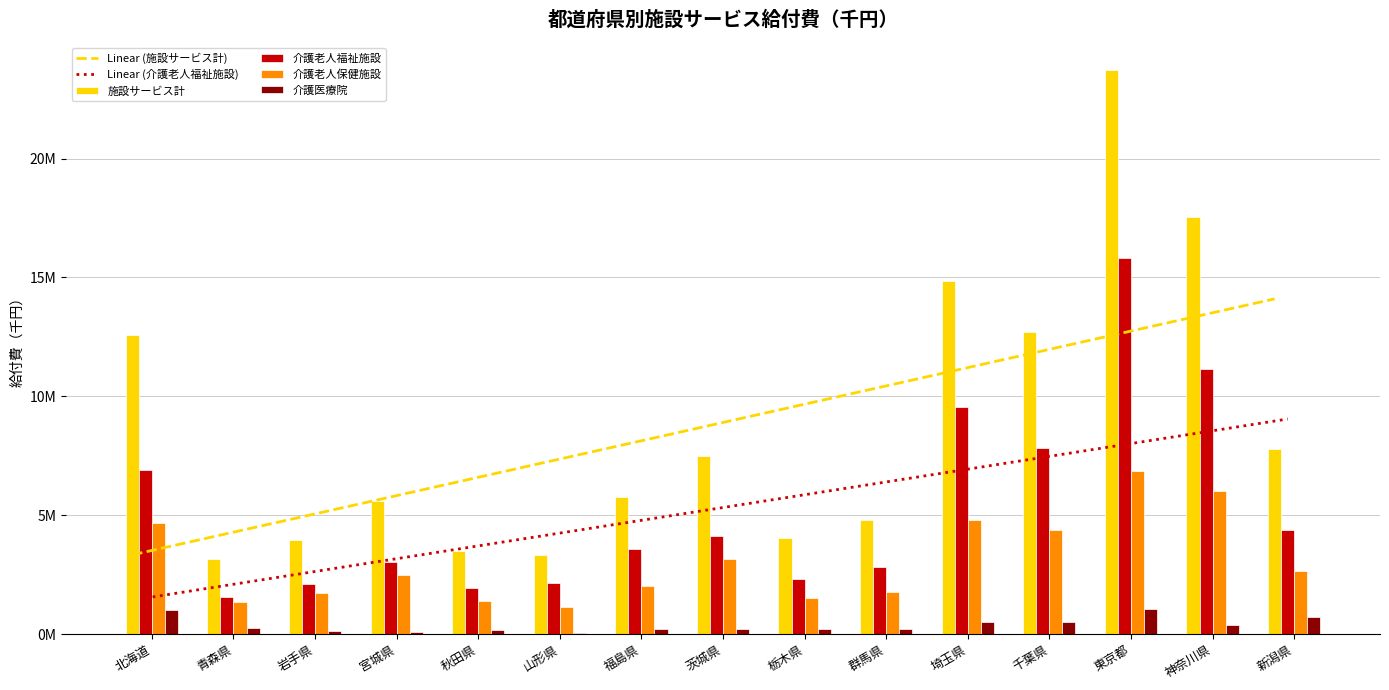

List the series in order of their peak value, lowest first.

介護医療院, 介護老人保健施設, 介護老人福祉施設, 施設サービス計